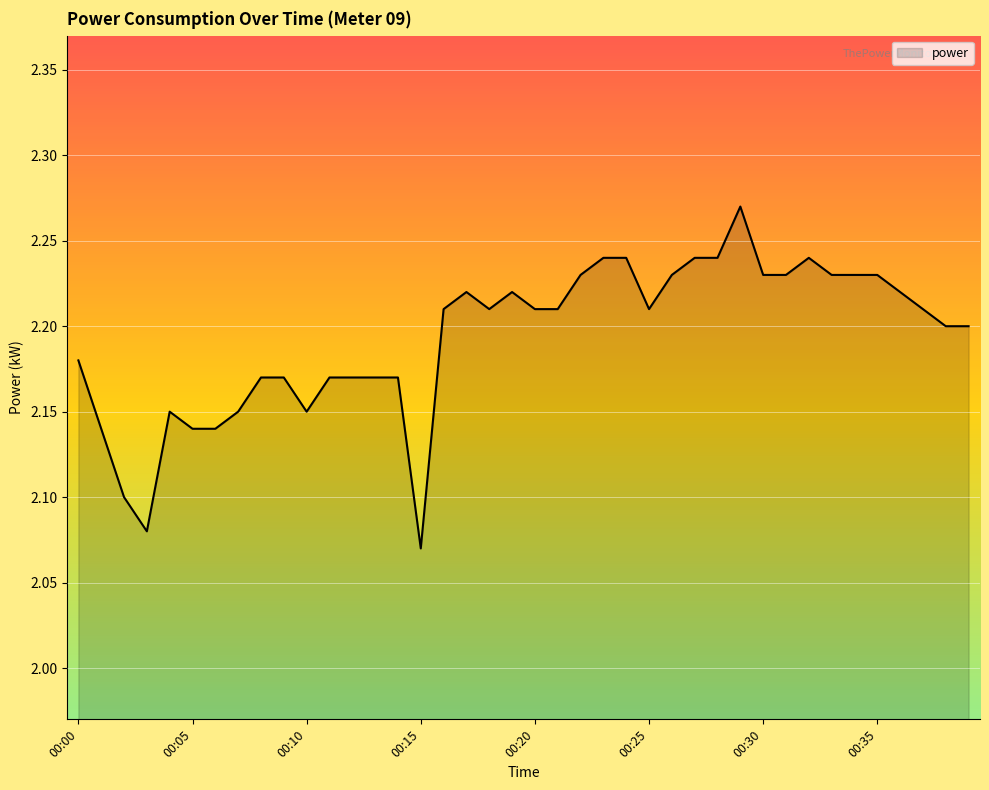

Does the chart have visible grid lines?

Yes